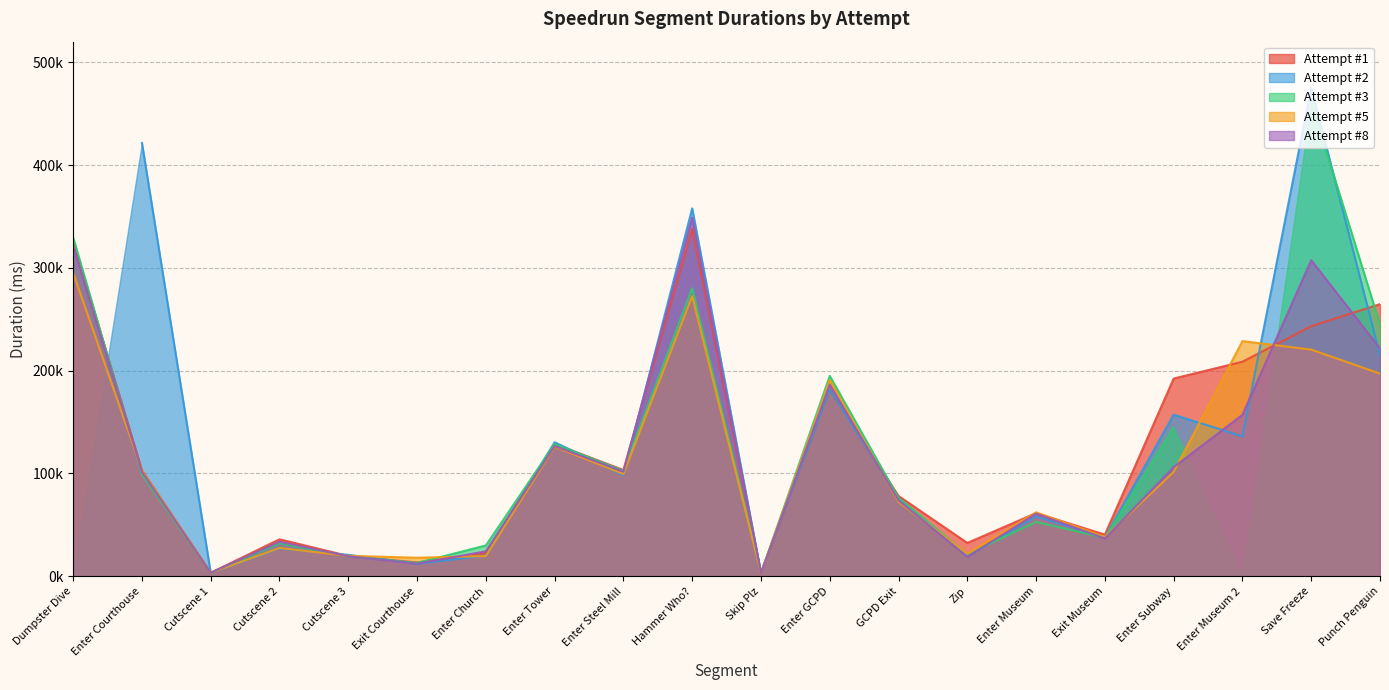

At which category is the sum across all series the highest?

Hammer Who?